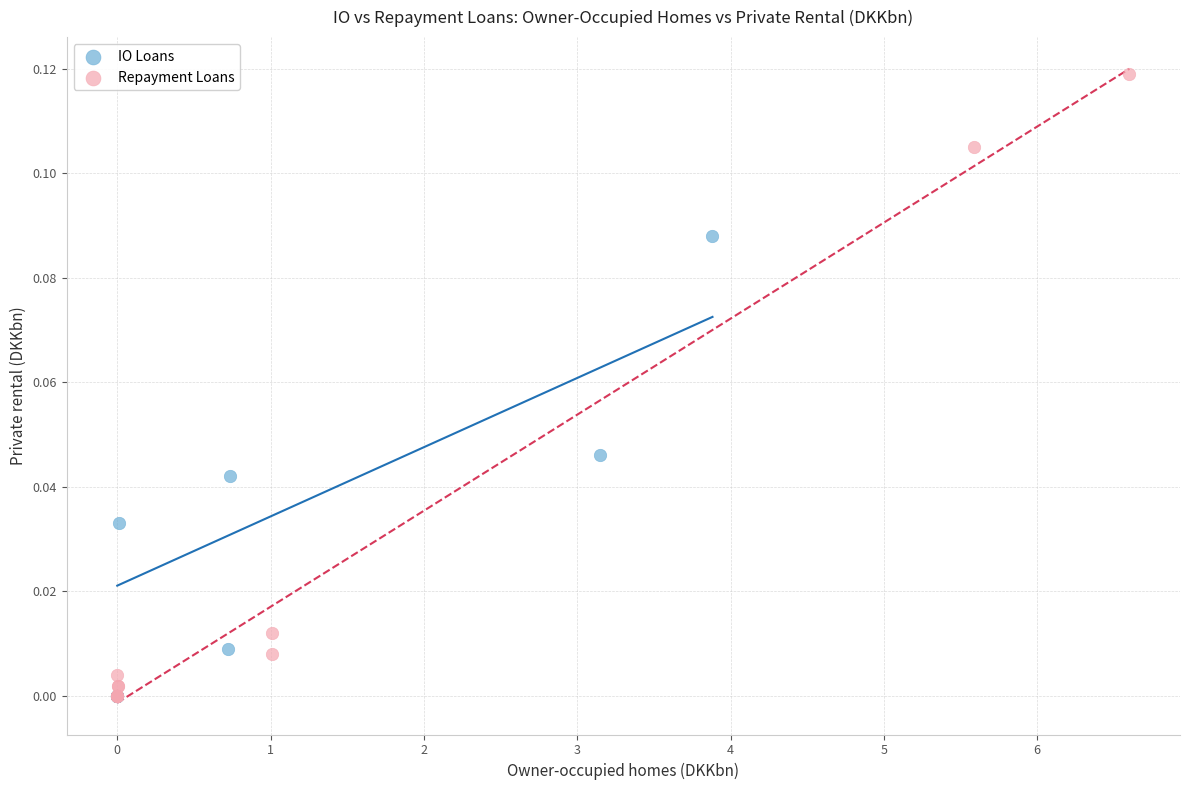

What are all the series names shown in the legend?

IO Loans, Repayment Loans